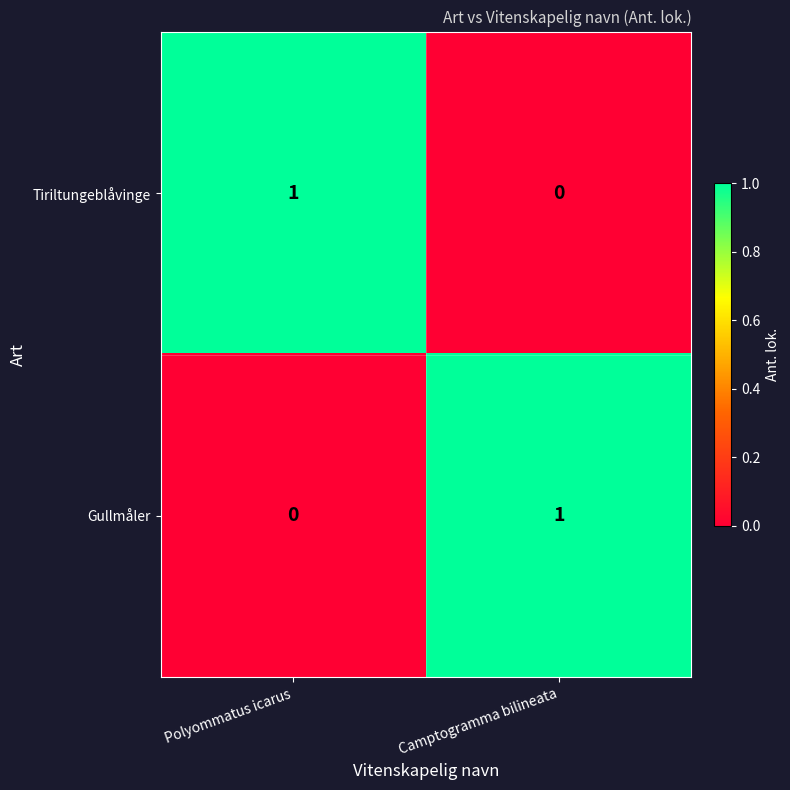

Which category has the lowest value in the Gullmåler series?

Polyommatus icarus